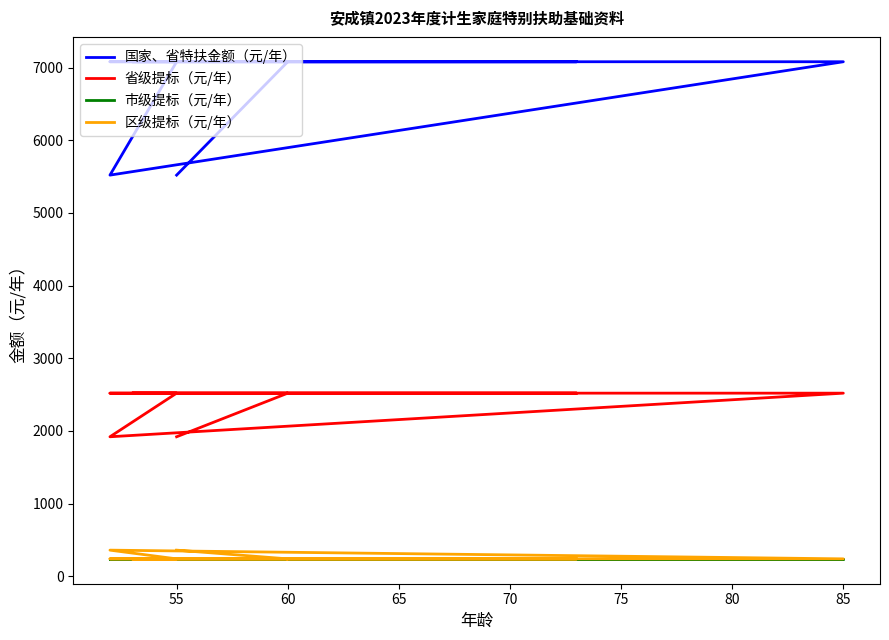

True or false: 区级提标（元/年） and 市级提标（元/年） cross at least once.

False